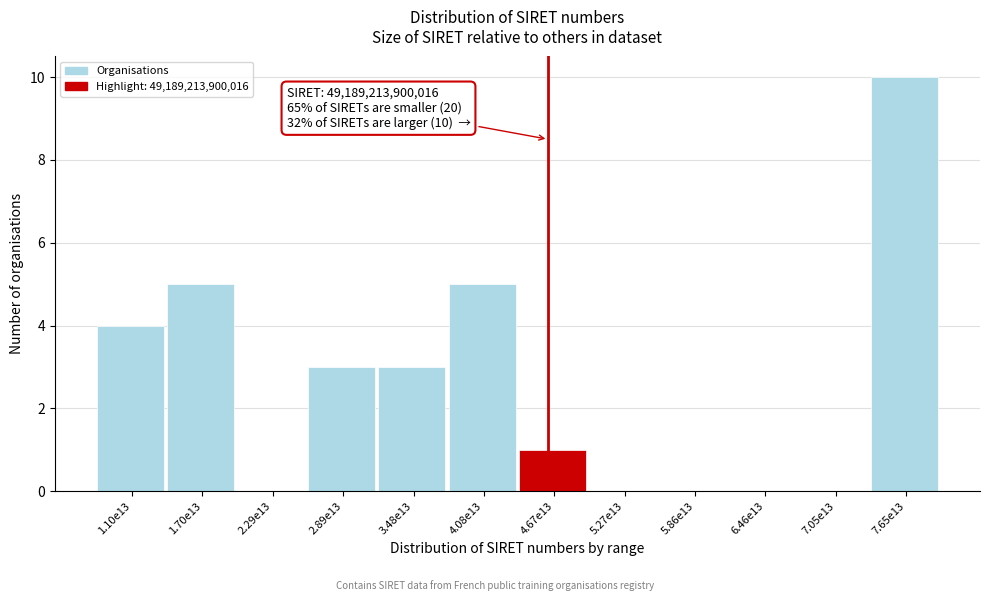

Reading left to right, what are all the values shown in this chart?

1.10e13=4	1.70e13=5	2.29e13=0	2.89e13=3	3.48e13=3	4.08e13=5	4.67e13=1	5.27e13=0	5.86e13=0	6.46e13=0	7.05e13=0	7.65e13=10